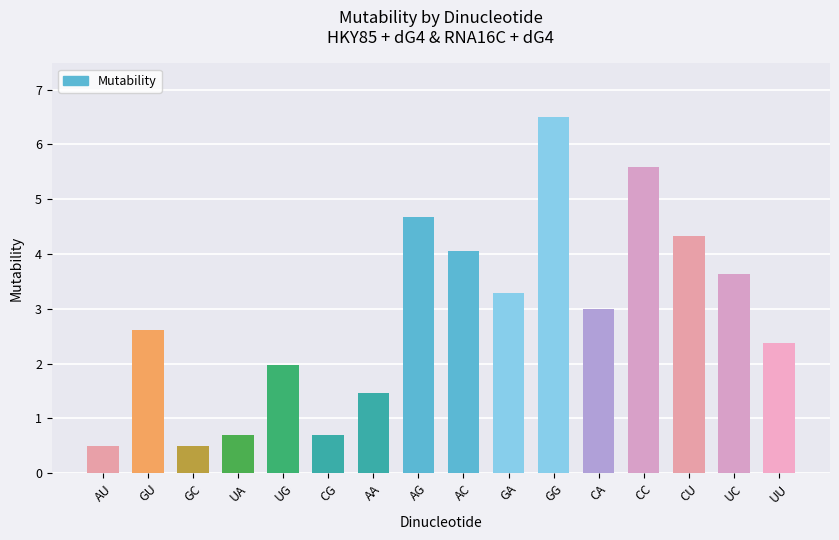

What position from the left is CG?

6